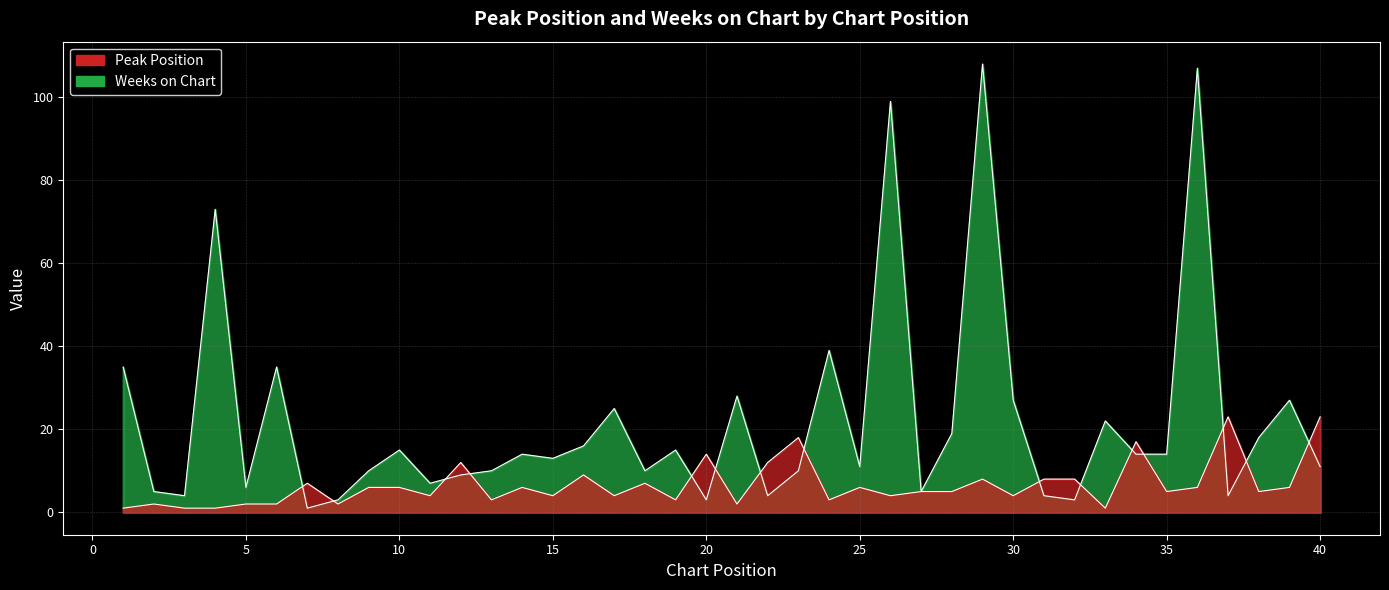

List the series in order of their overall mean, highest first.

Weeks on Chart, Peak Position